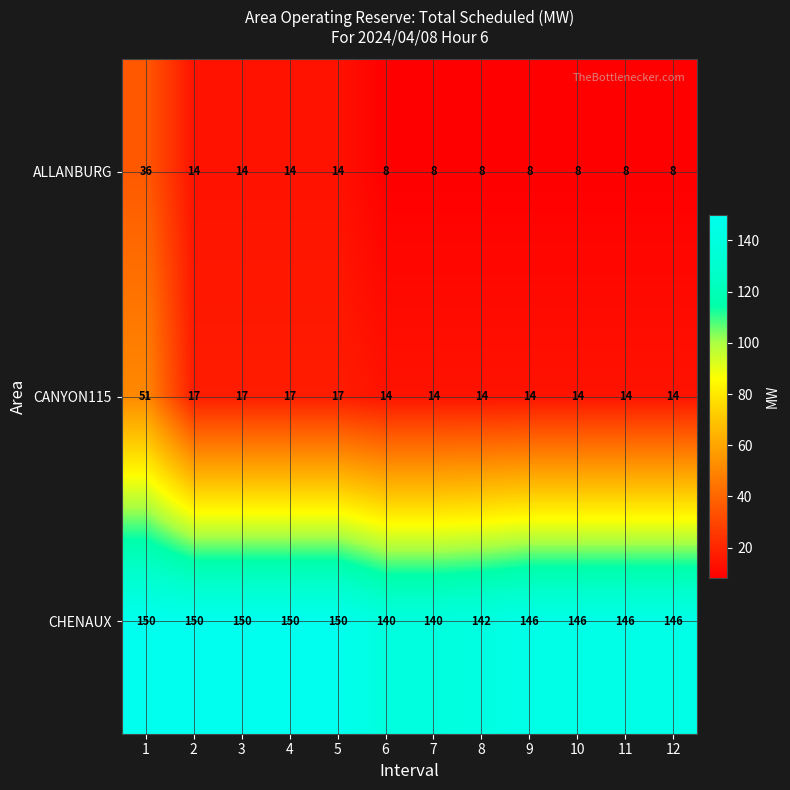

What is the highest value of the CHENAUX series?

150